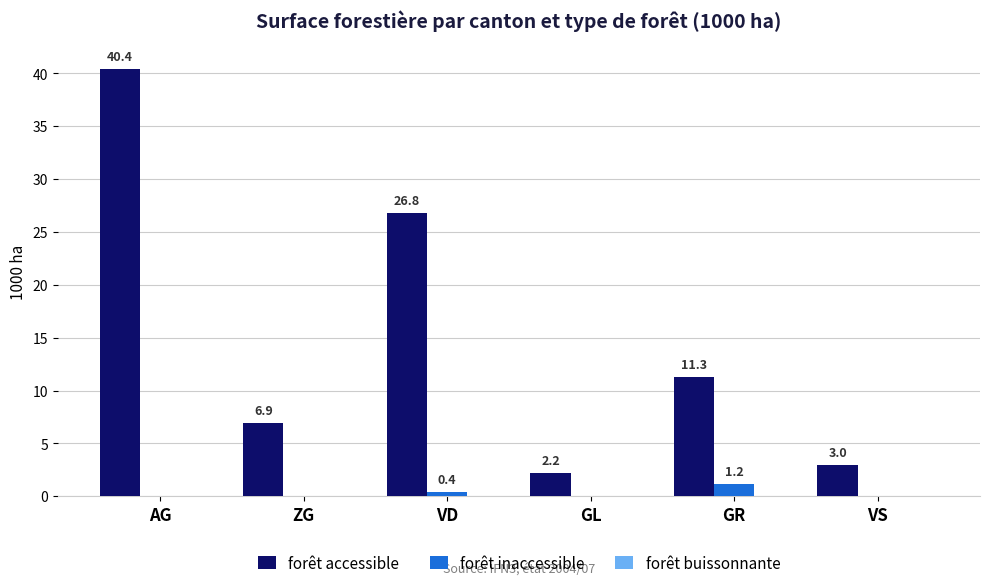

How many series are shown in this chart?

2